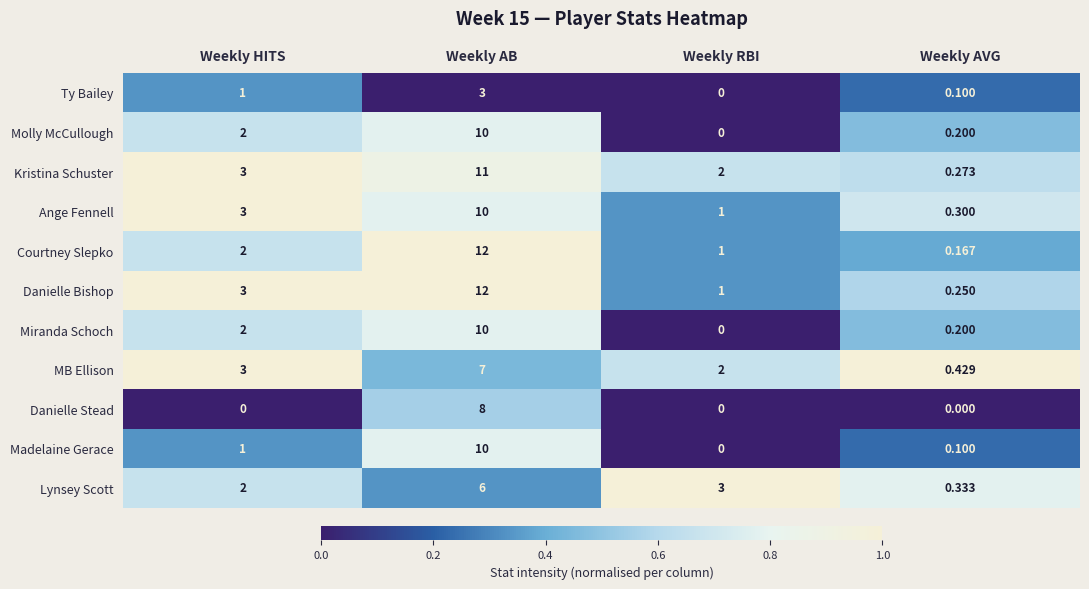

Which series has the largest range (max minus min)?

Courtney Slepko